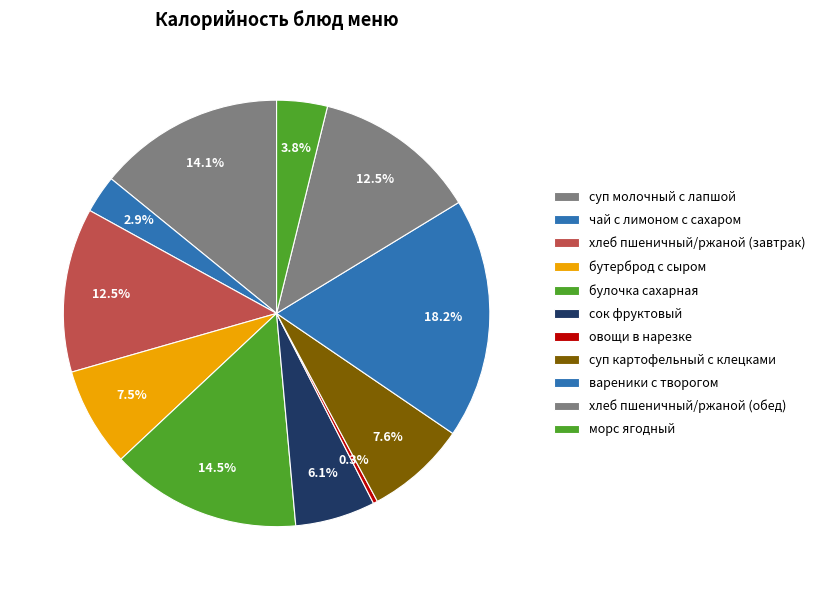

How many slices are in this pie chart?

11